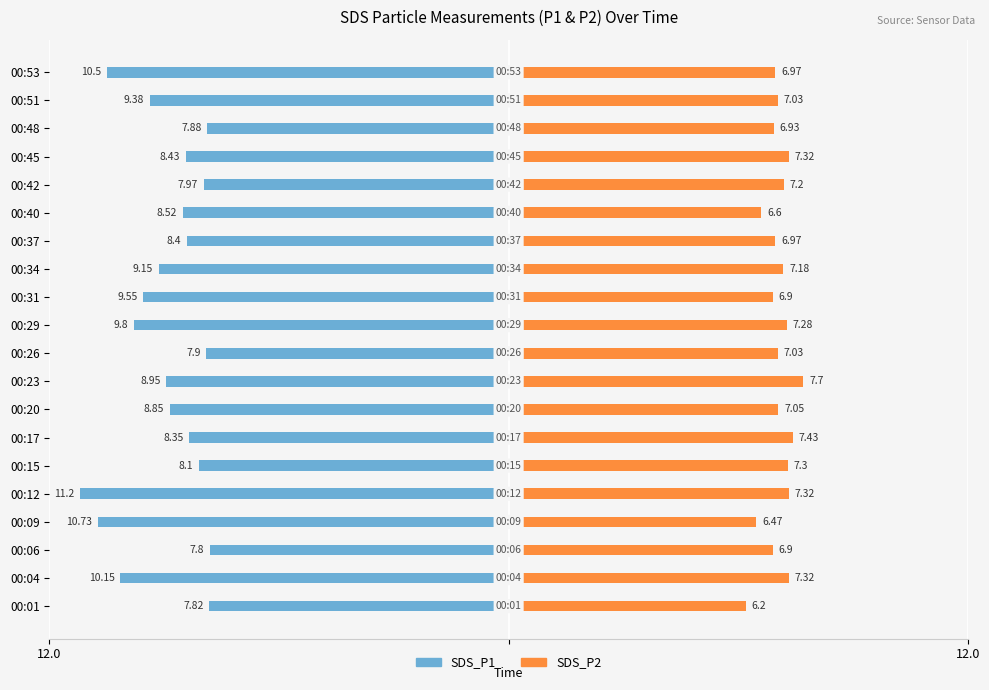

What are all the series names shown in the legend?

SDS_P1, SDS_P2